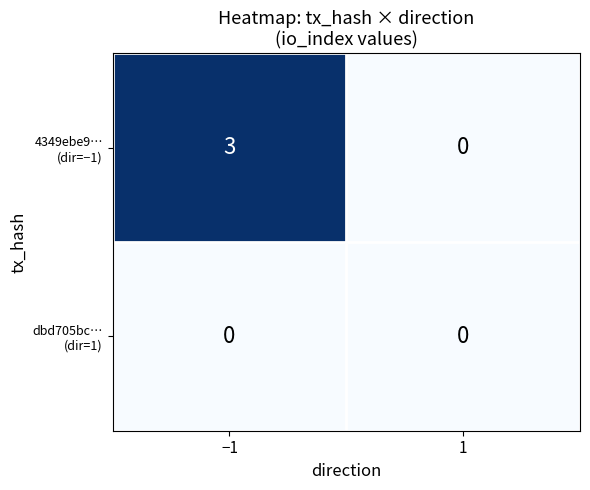

What is the maximum value shown in the chart?

3